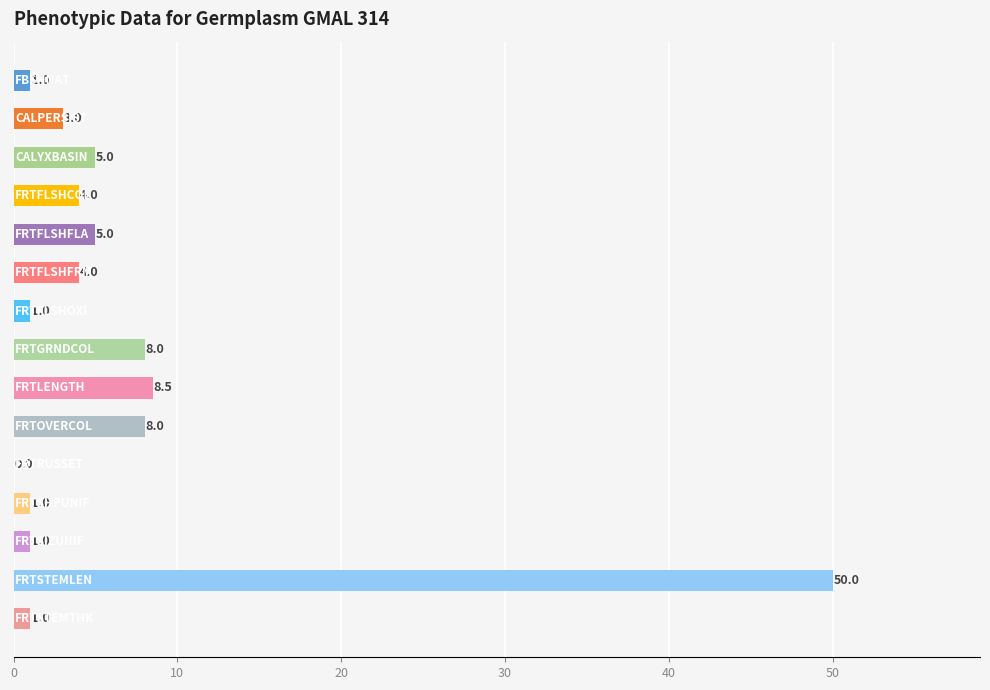

What is the greatest value displayed?

50.0